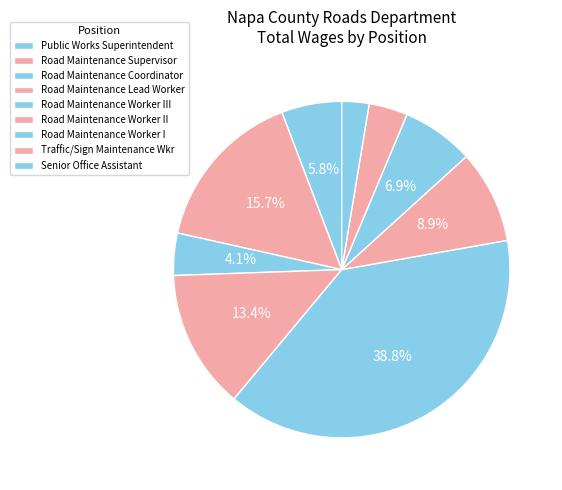

To the nearest percent, what is the difference between the Road Maintenance Worker I and Road Maintenance Supervisor slice percentages?

9%